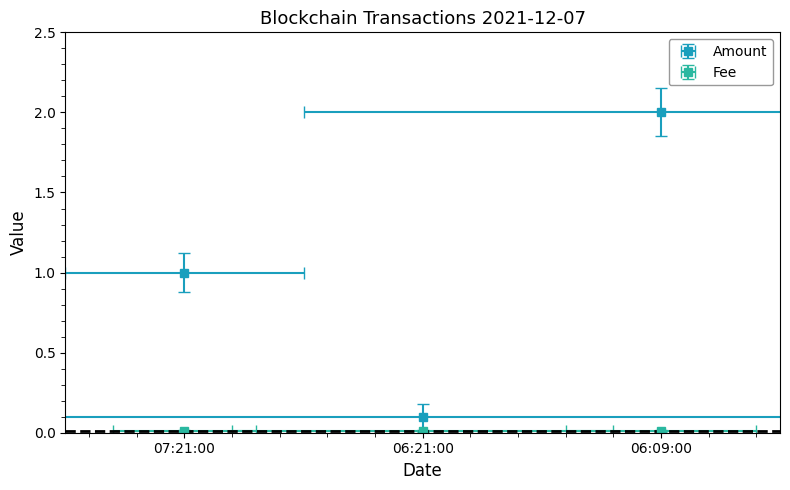

Rank the categories by value from lowest to highest.

06:21:00, 07:21:00, 06:09:00